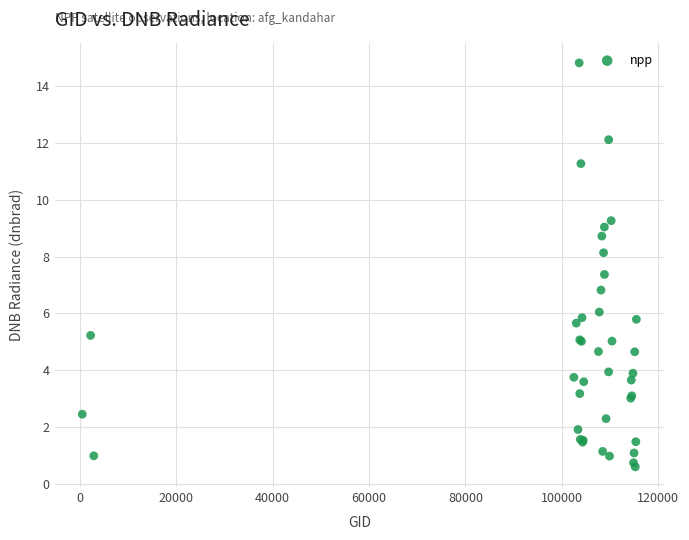

What Y value in the scatter plot is closest to 7?

6.8